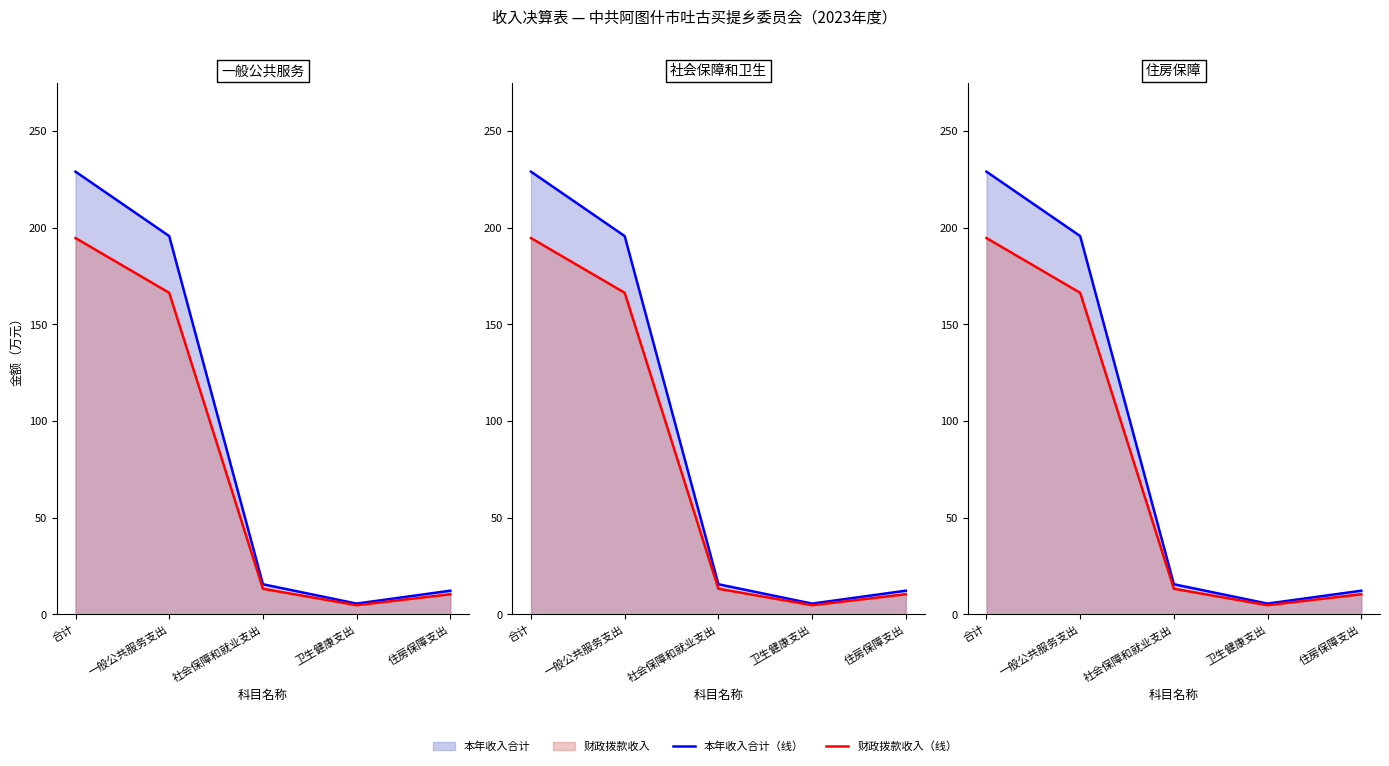

Read the 财政拨款收入（线） value at 卫生健康支出.

4.7